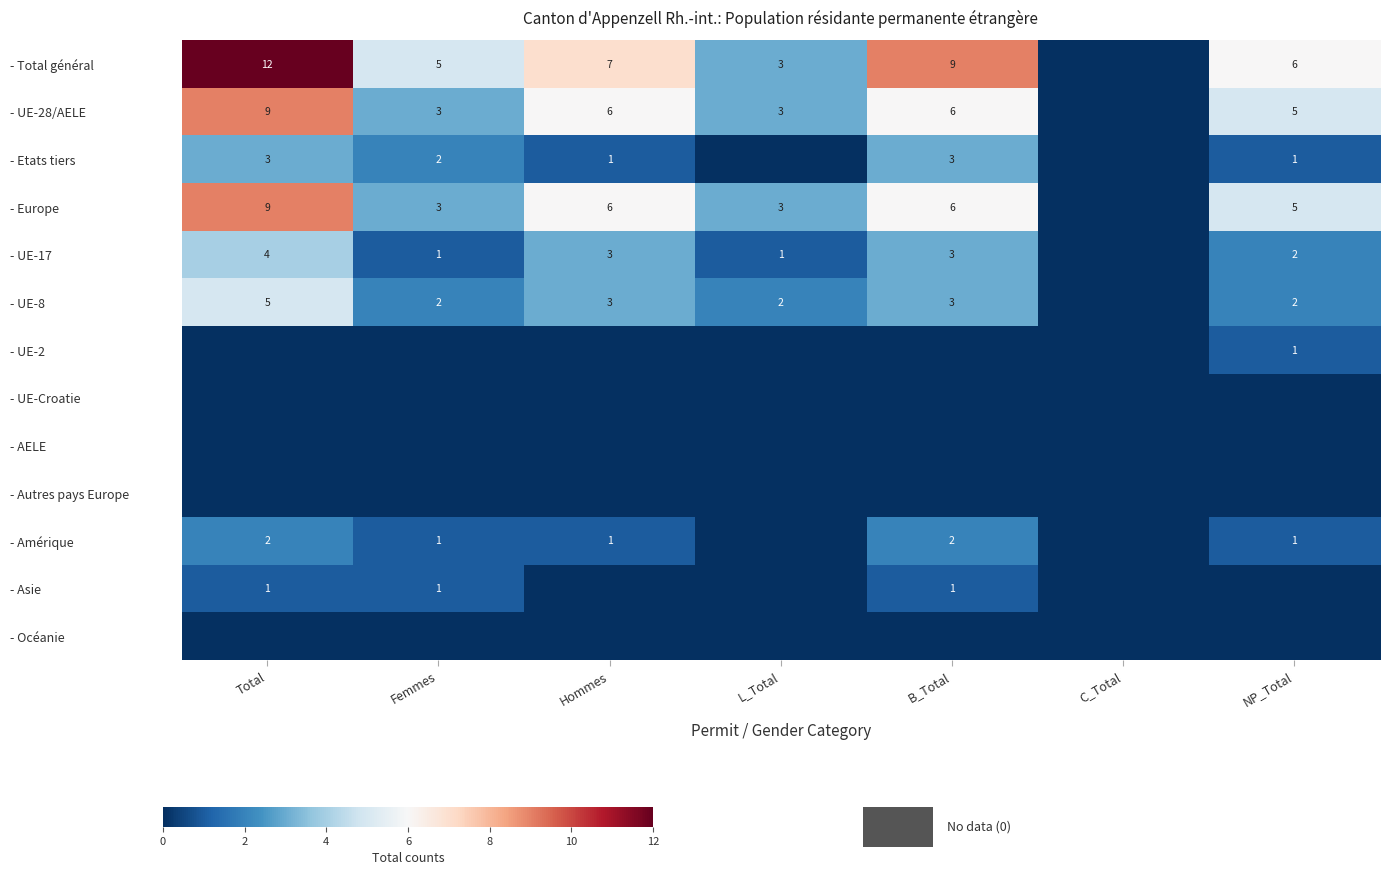

The - Amérique series shows 2 at B_Total. True or false?

True